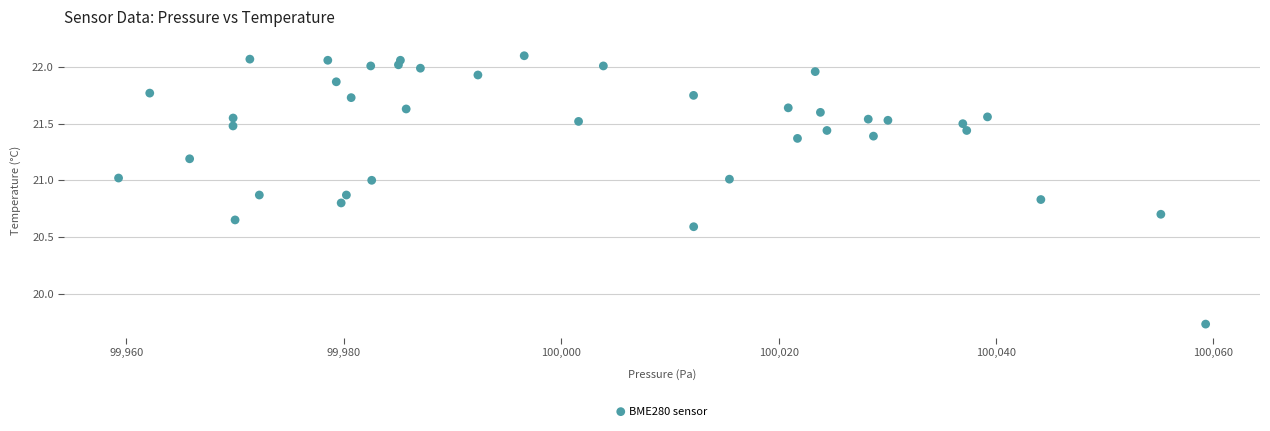

What is the range of X values (max minus min)?

100.0